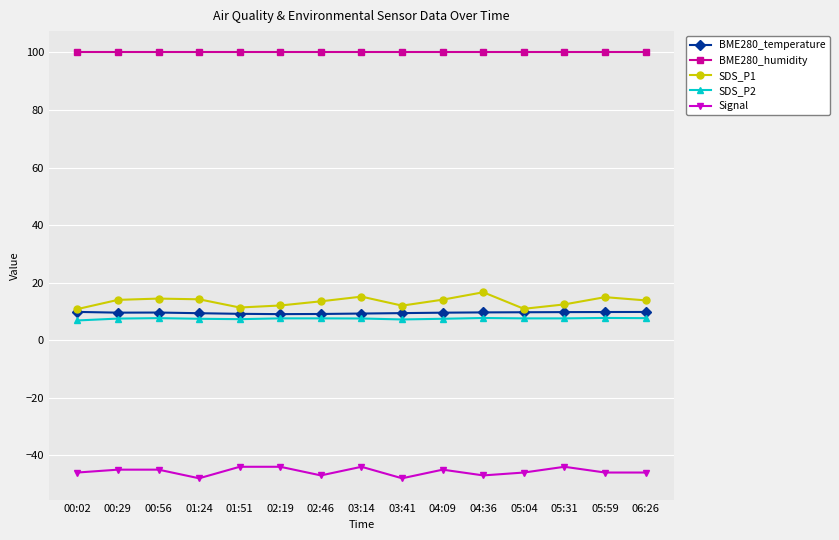

How many lines are shown in the chart?

5